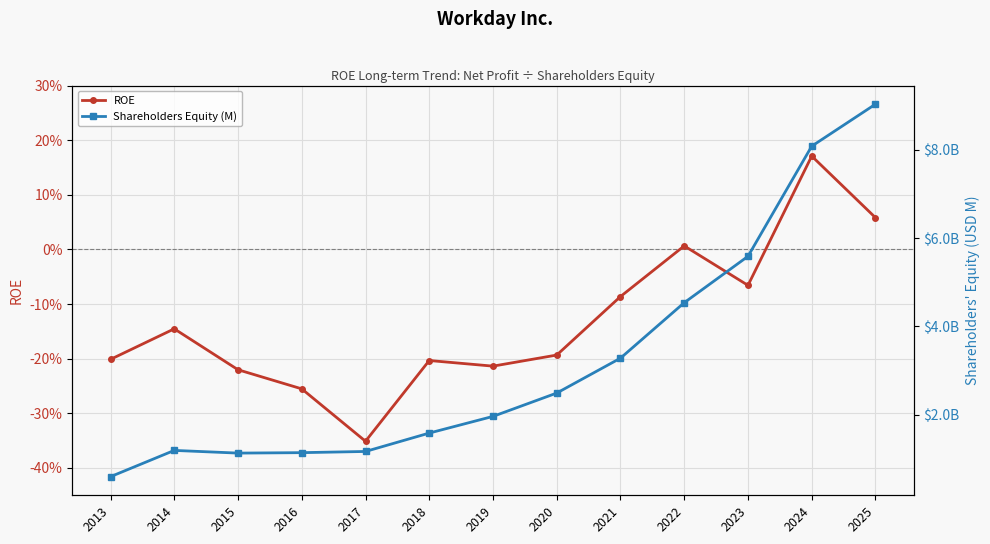

True or false: Shareholders Equity (M) and ROE intersect in this chart.

False